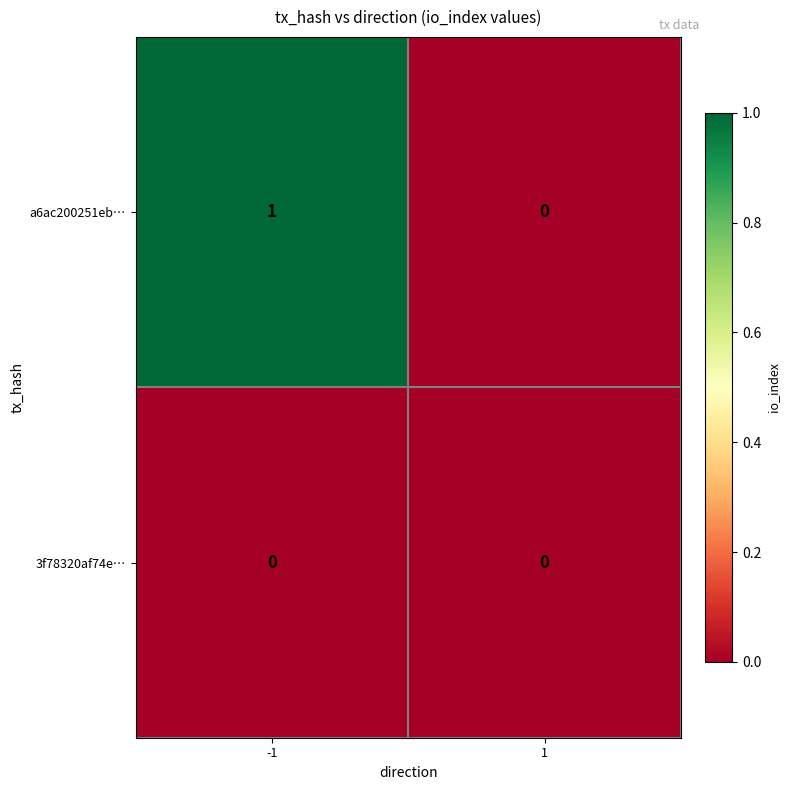

Reading right to left, what are all the values shown in this chart?

a6ac200251eb…: 1=0	-1=1
3f78320af74e…: 1=0	-1=0